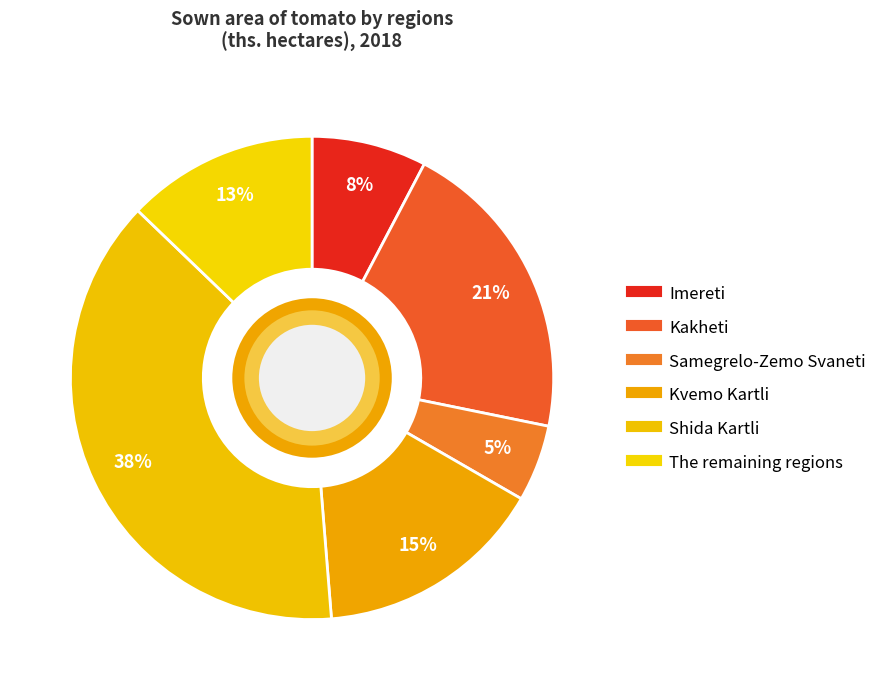

What is the smallest slice in the pie chart?

Samegrelo-Zemo Svaneti